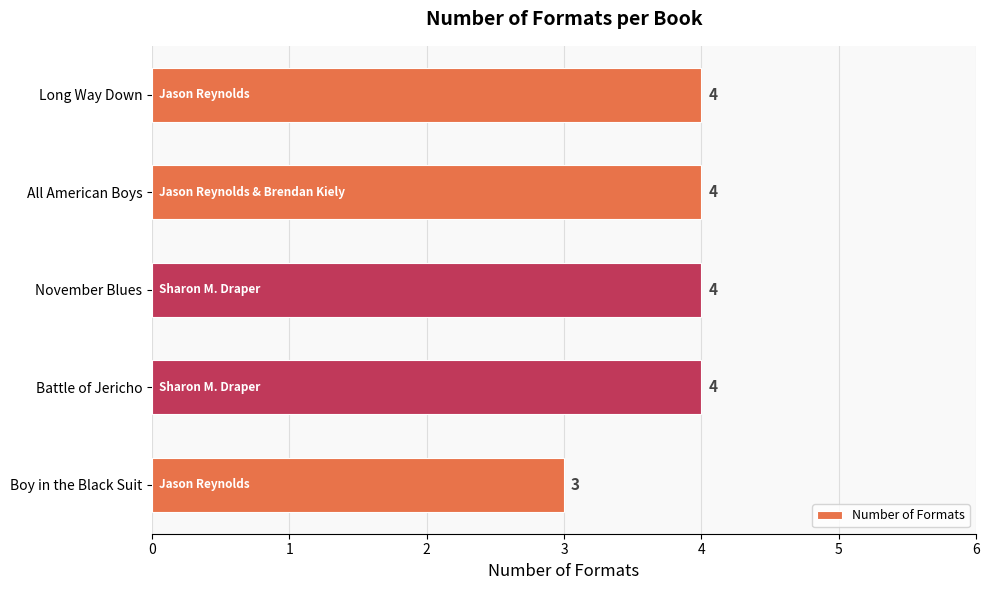

What is the smallest value displayed?

3